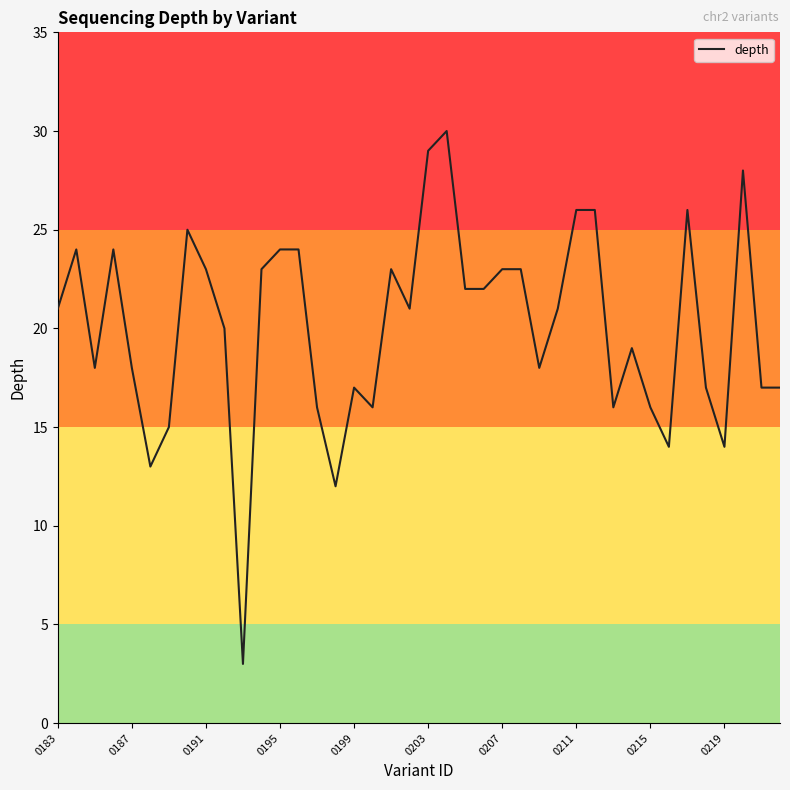

Does the chart have visible grid lines?

No